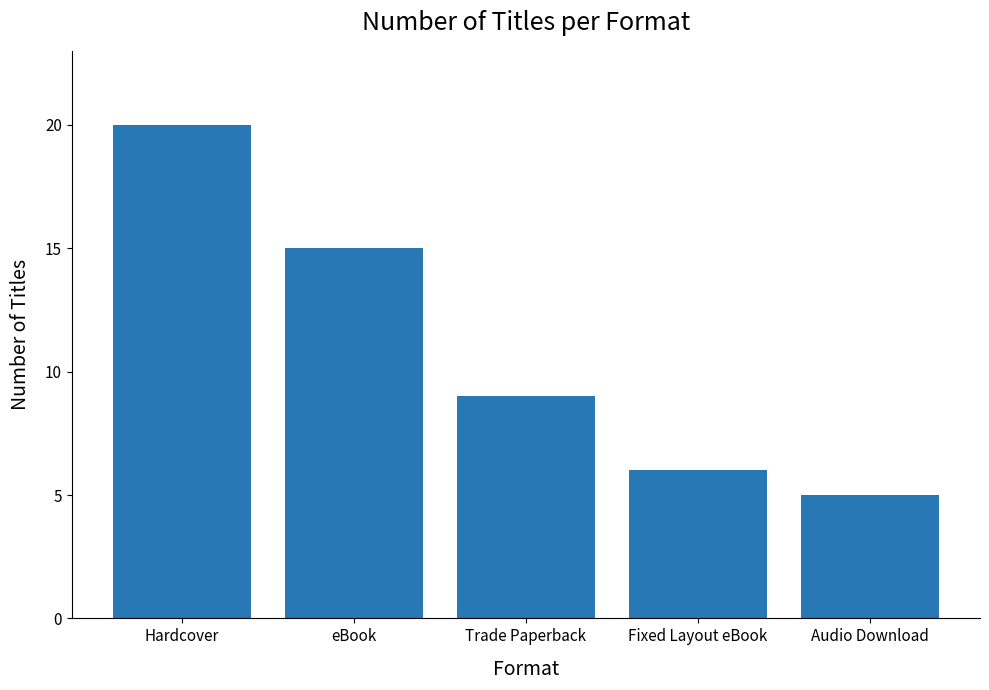

Which category has the highest value across all series?

Hardcover